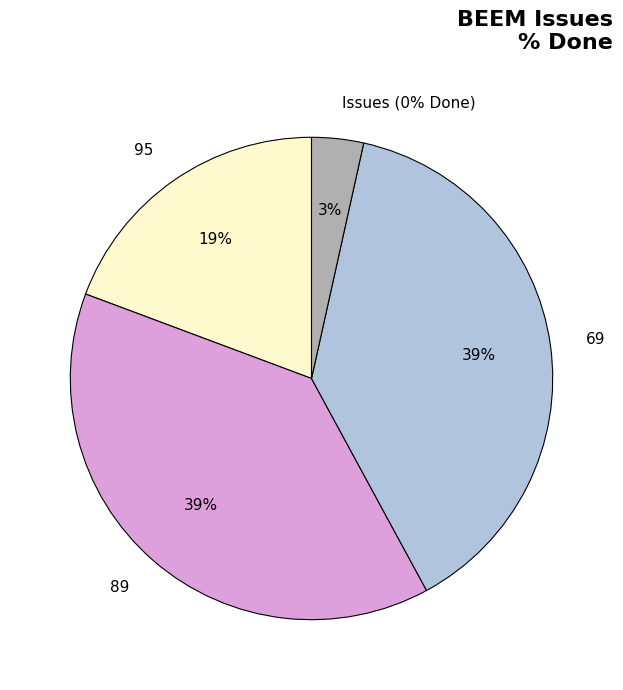

Which category has the biggest portion of the pie?

89